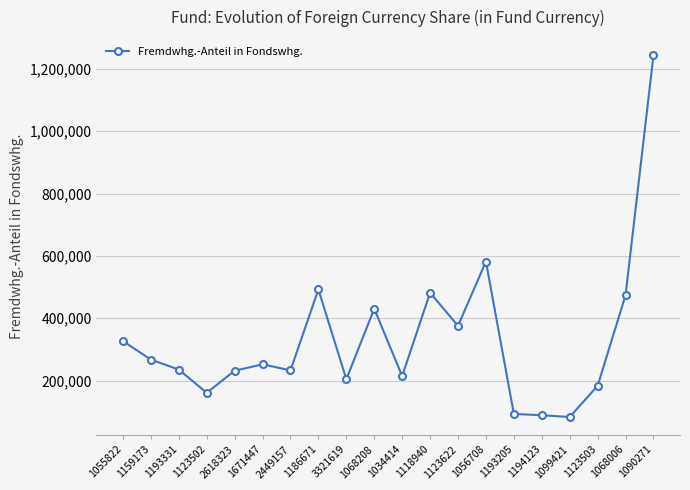

What is the difference between the maximum and minimum values?

1160241.3